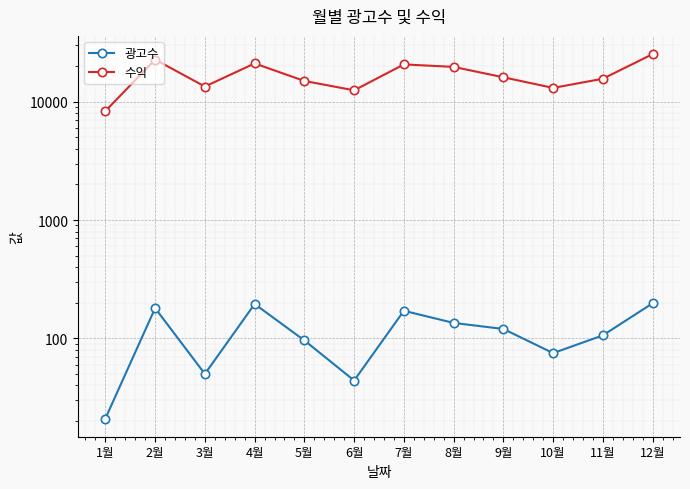

What is the difference between the maximum and minimum values in the 수익 series?

16950